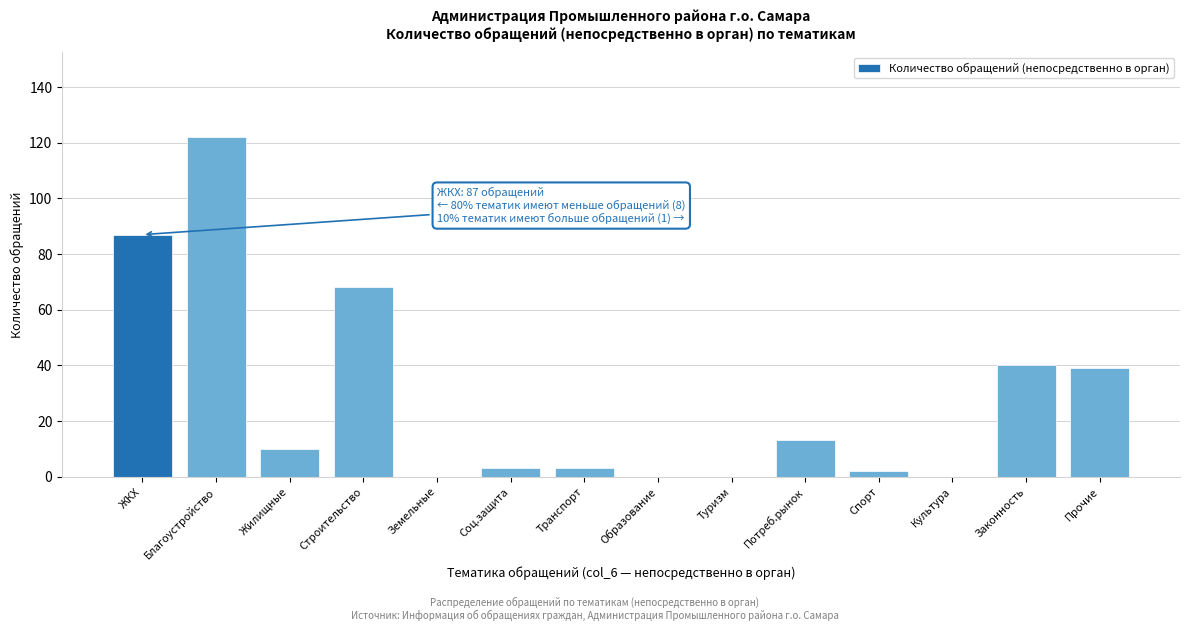

Reading right to left, what are all the values shown in this chart?

Прочие=39	Законность=40	Культура=0	Спорт=2	Потреб.рынок=13	Туризм=0	Образование=0	Транспорт=3	Соц.защита=3	Земельные=0	Строительство=68	Жилищные=10	Благоустройство=122	ЖКХ=87